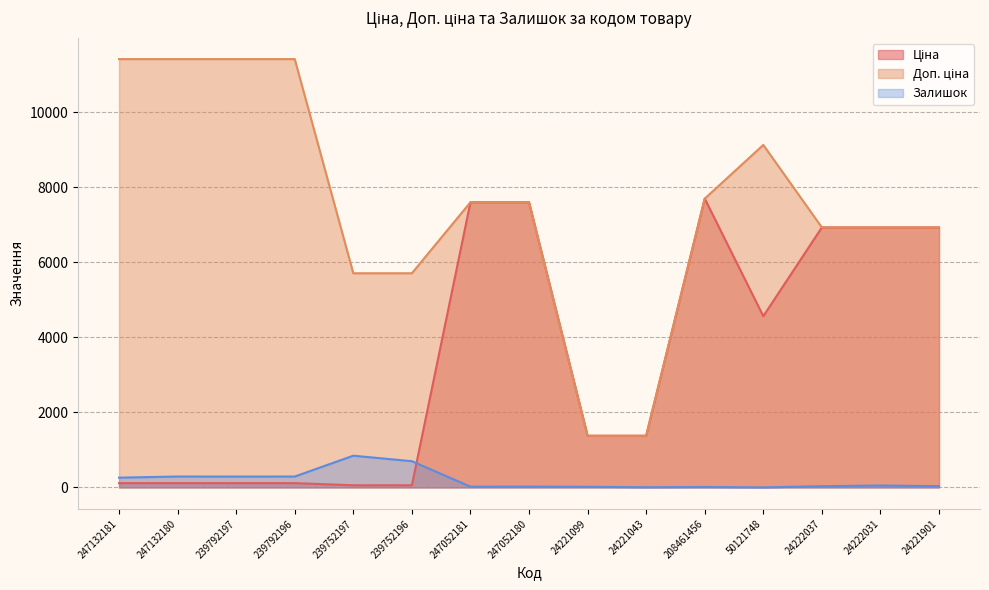

Which series has the largest total across all categories?

Доп. ціна